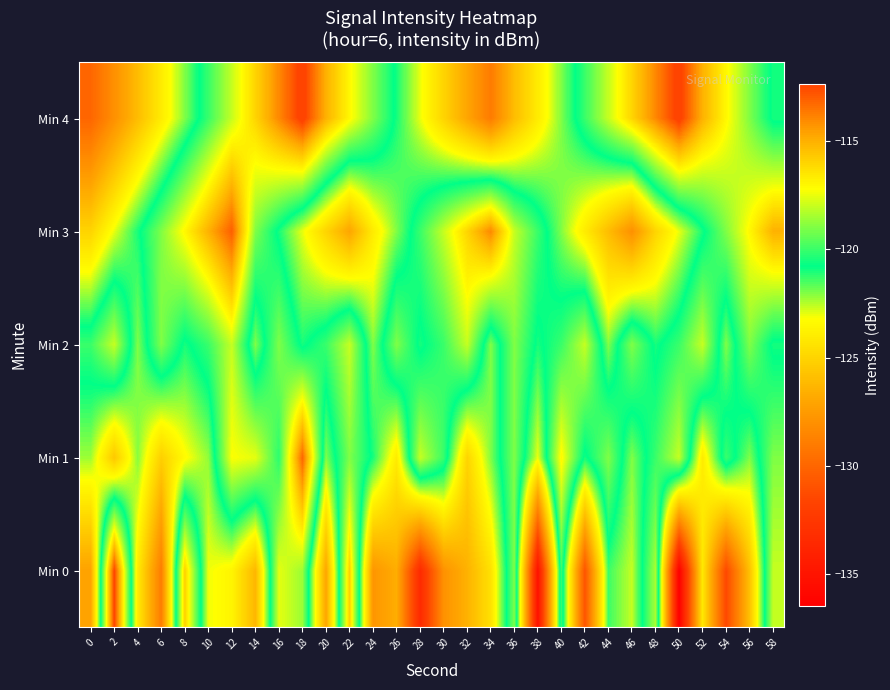

Between 16 and 40, which series saw the biggest shift?

Min 4